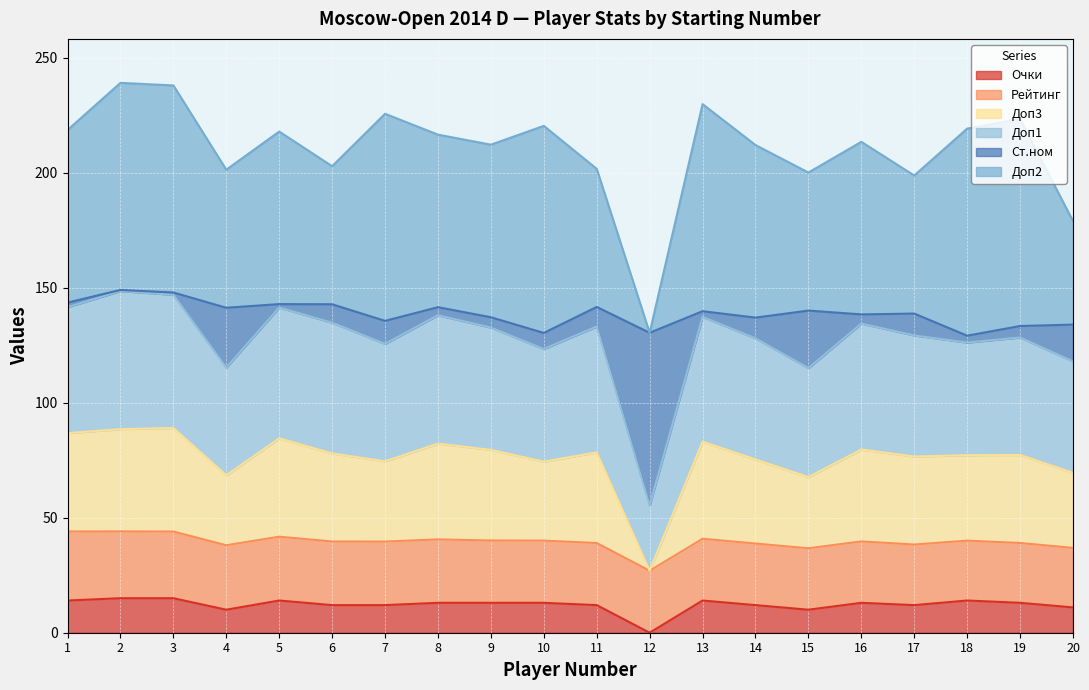

Which category has the lowest value in the Очки series?

12